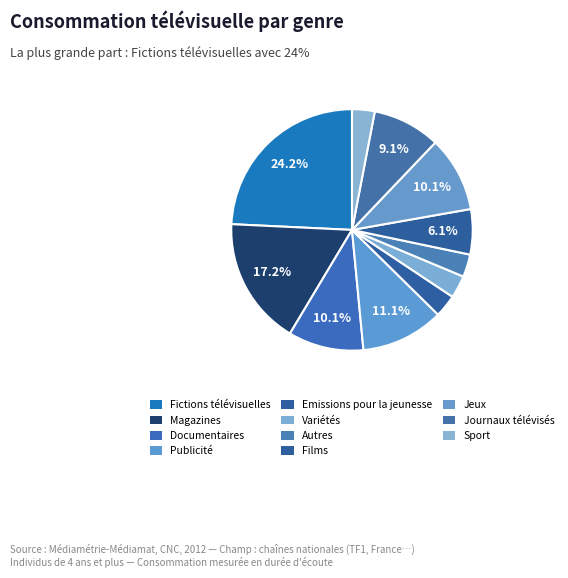

Count the number of slices in the pie.

11